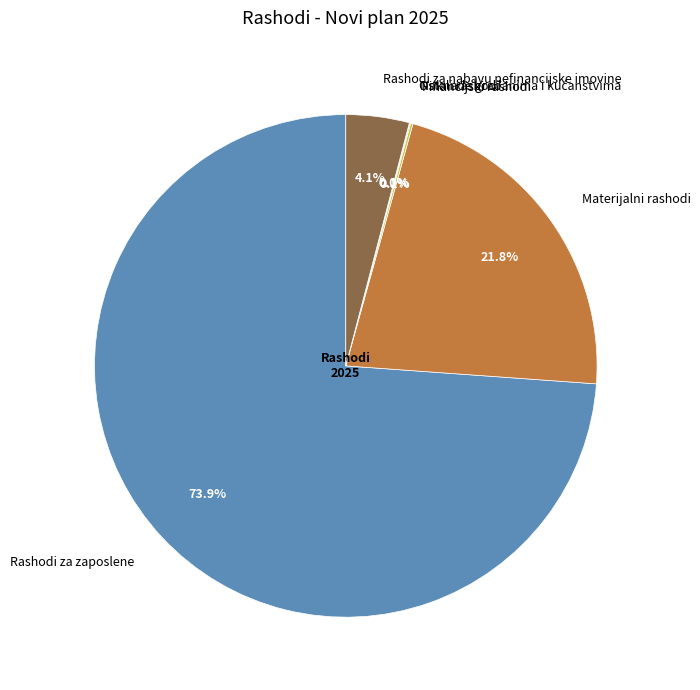

What is the majority slice?

Rashodi za zaposlene